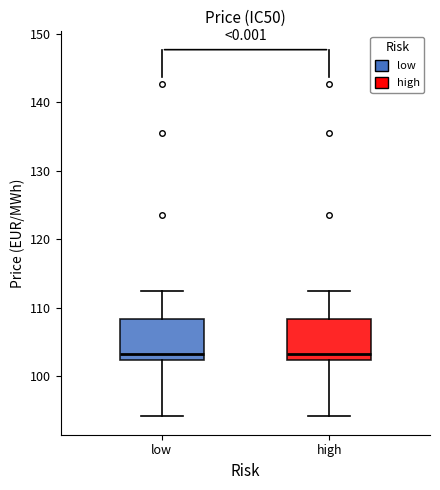

Reading left to right, transcribe this box plot: for each box, give where its median line is, the range the box spans, and where its two whiskers end, as read against the y-axis. The values are not printed on the chart, so give them approximately, as read against the axis.

low: median 103, box 102 to 108, whiskers 94 to 112
high: median 103, box 102 to 108, whiskers 94 to 112